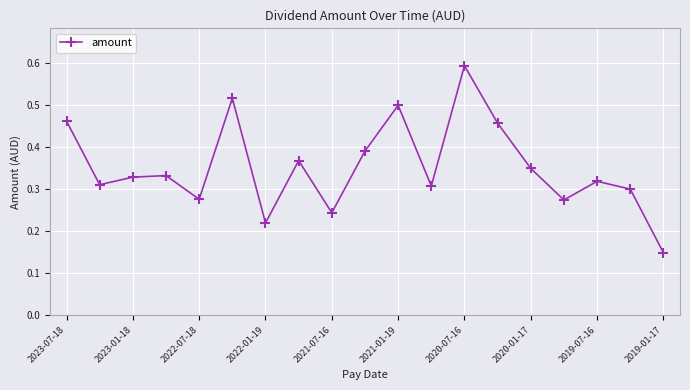

Count the values in the range 0 to 1.

19